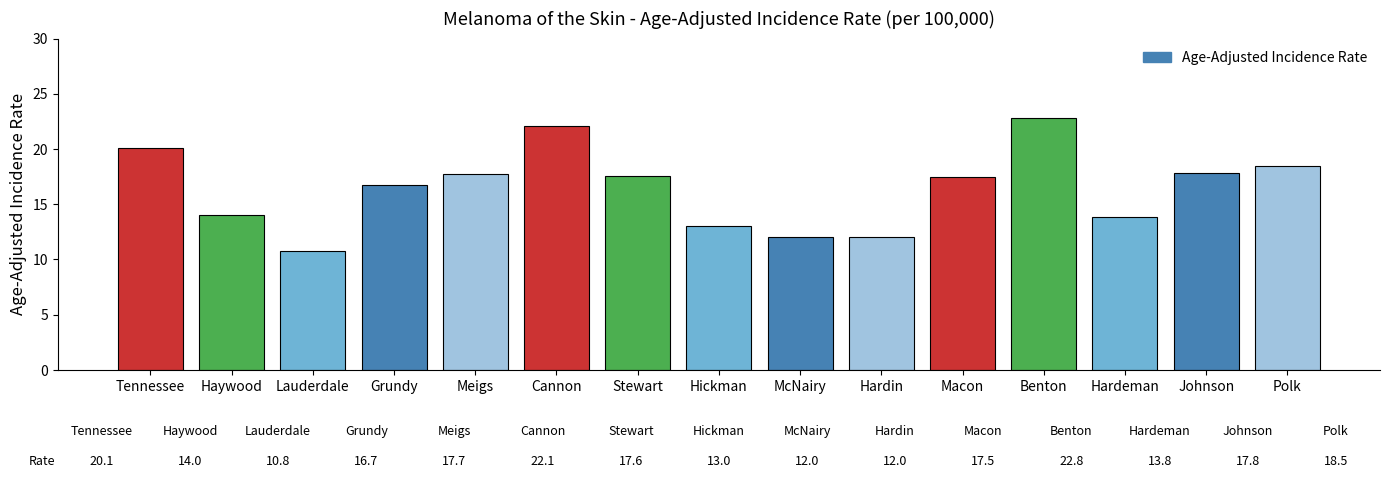

What is the value of the 9th bar from the left?

12.0